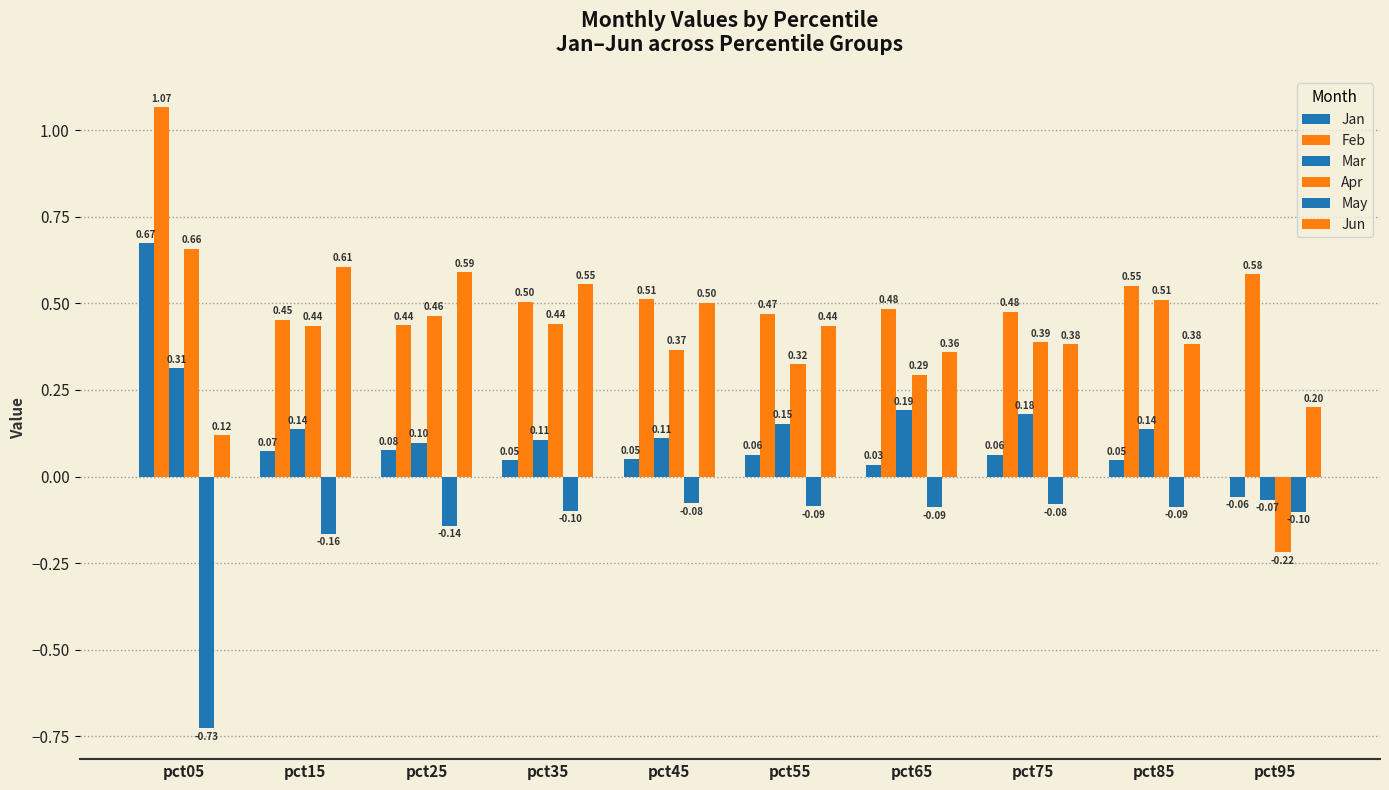

Reading left to right, transcribe all the data shown in this chart.

Jan: 0.7	0.1	0.1	0.0	0.1	0.1	0.0	0.1	0.0	-0.1
Feb: 1.1	0.5	0.4	0.5	0.5	0.5	0.5	0.5	0.6	0.6
Mar: 0.3	0.1	0.1	0.1	0.1	0.2	0.2	0.2	0.1	-0.1
Apr: 0.7	0.4	0.5	0.4	0.4	0.3	0.3	0.4	0.5	-0.2
May: -0.7	-0.2	-0.1	-0.1	-0.1	-0.1	-0.1	-0.1	-0.1	-0.1
Jun: 0.1	0.6	0.6	0.6	0.5	0.4	0.4	0.4	0.4	0.2